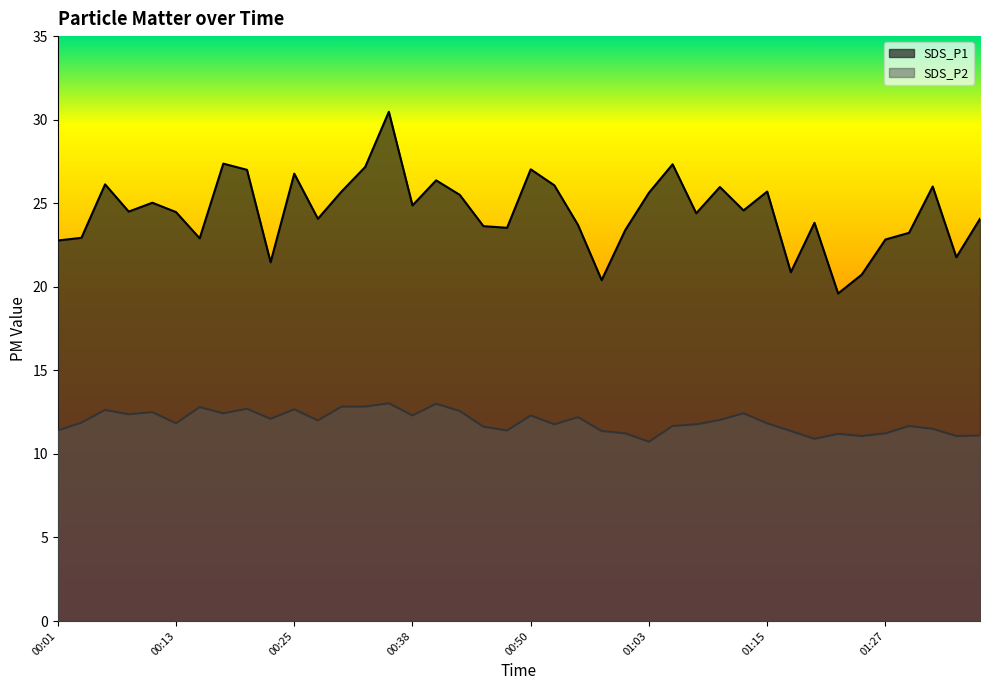

What is the sum of all SDS_P2 values?

477.3